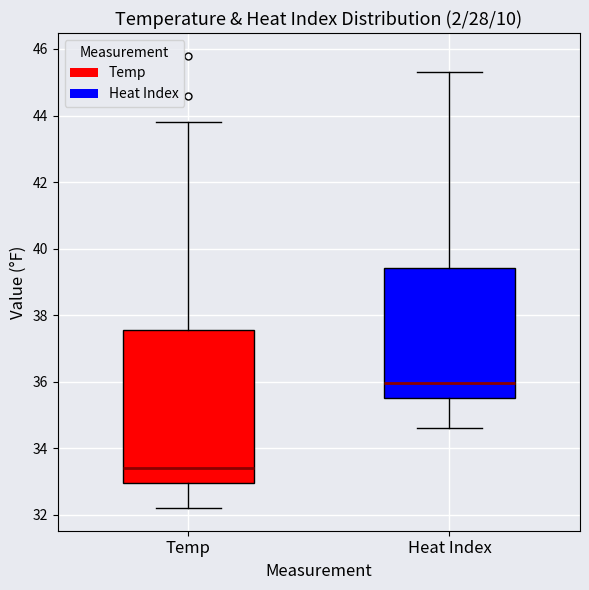

Reading left to right, read every box against the y-axis: the position of its median line, the range the box covers, and the ends of its whiskers. The values are not printed on the chart, so give them approximately, as read against the axis.

Temp: median 33.4, box 33.0 to 37.6, whiskers 32.2 to 43.8
Heat Index: median 36.0, box 35.6 to 39.4, whiskers 34.6 to 45.4